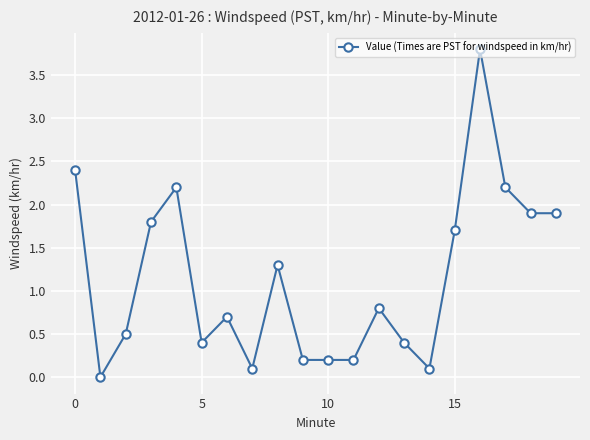

Count the number of values greater than 0.

19